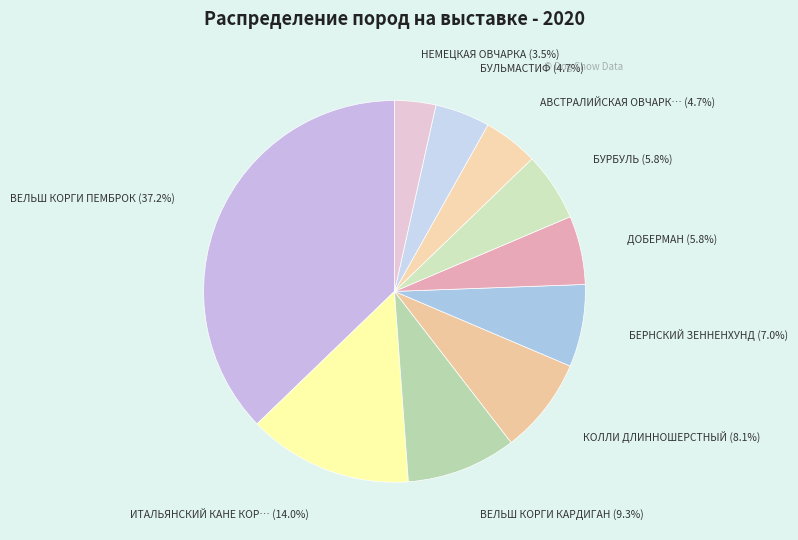

Is there any slice that represents more than half of the pie?

No